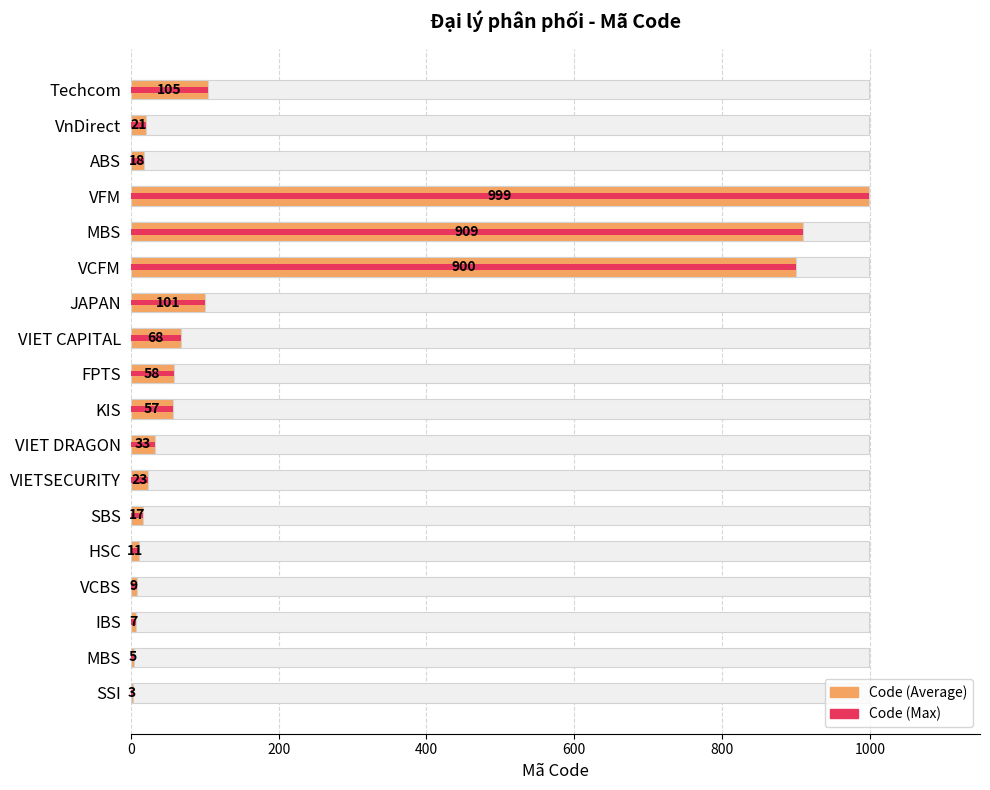

Reading left to right, list all the values displayed in this chart.

3	5	7	9	11	17	23	33	57	58	68	101	900	909	999	18	21	105